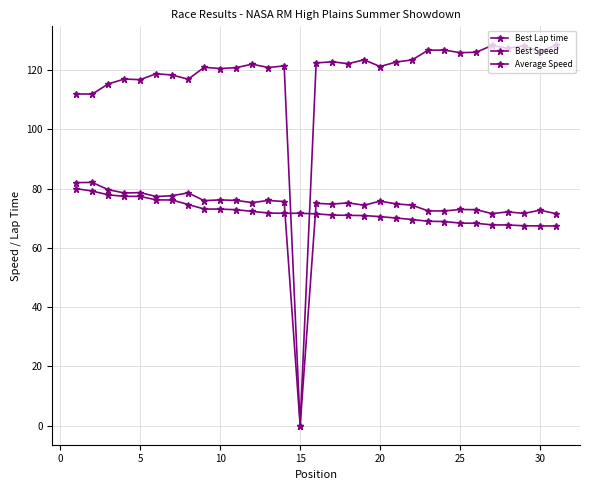

Is this an area chart (filled region under the line)?

No